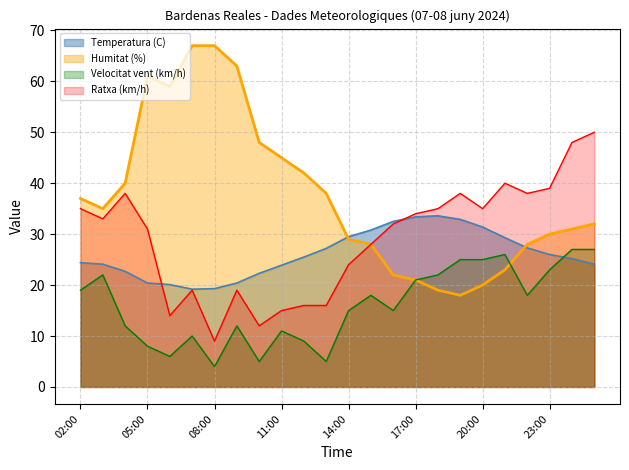

Between 23:00 and 14:00, which is larger?

14:00